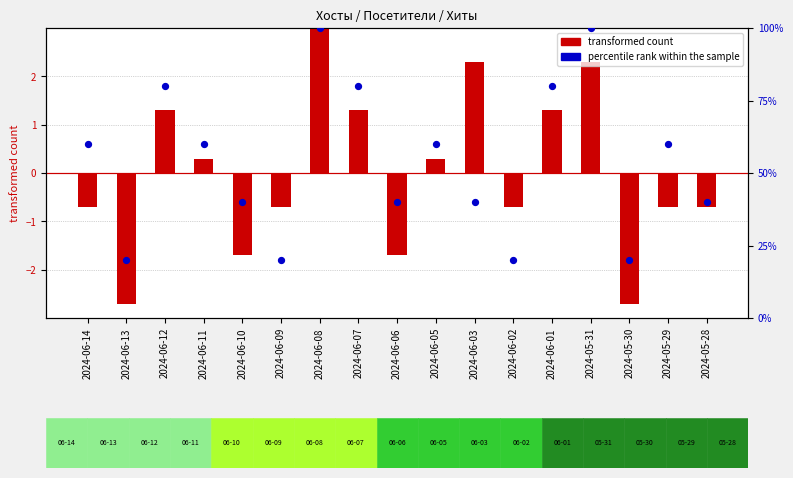

Which series contains the lowest Y value?

transformed count (Хиты)